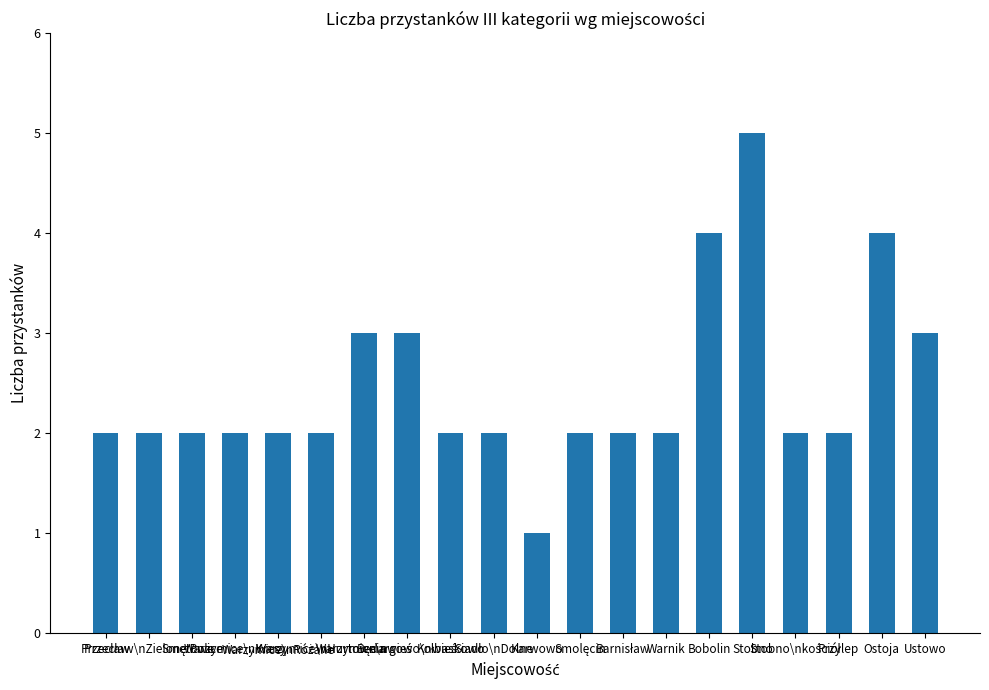

What is the difference between the maximum and minimum values?

4